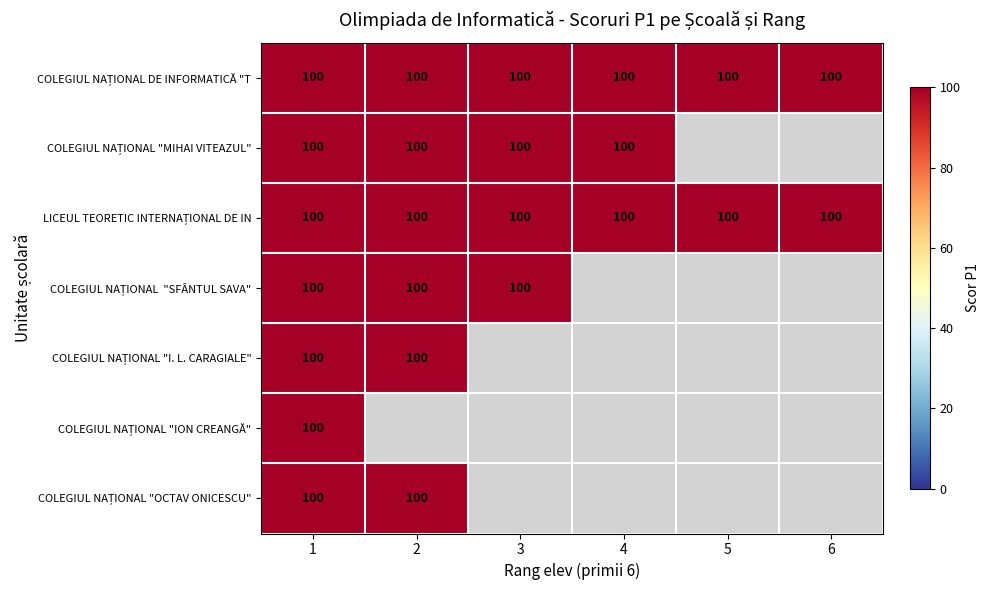

Rank the series by their maximum value, from highest to lowest.

COLEGIUL NAȚIONAL DE INFORMATICĂ "TUDOR…, COLEGIUL NAȚIONAL "MIHAI VITEAZUL", LICEUL TEORETIC INTERNAȚIONAL DE INFORM…, COLEGIUL NAȚIONAL  "SFÂNTUL SAVA", COLEGIUL NAȚIONAL "I. L. CARAGIALE", COLEGIUL NAȚIONAL "ION CREANGĂ", COLEGIUL NAȚIONAL "OCTAV ONICESCU"